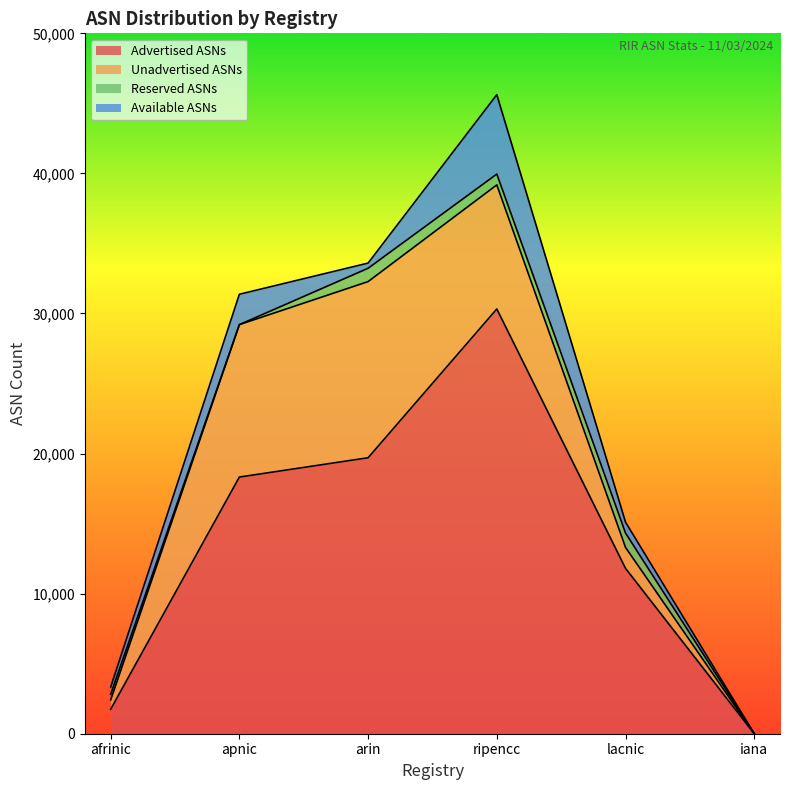

What value does the Allocated ASNs series have at apnic?

29205